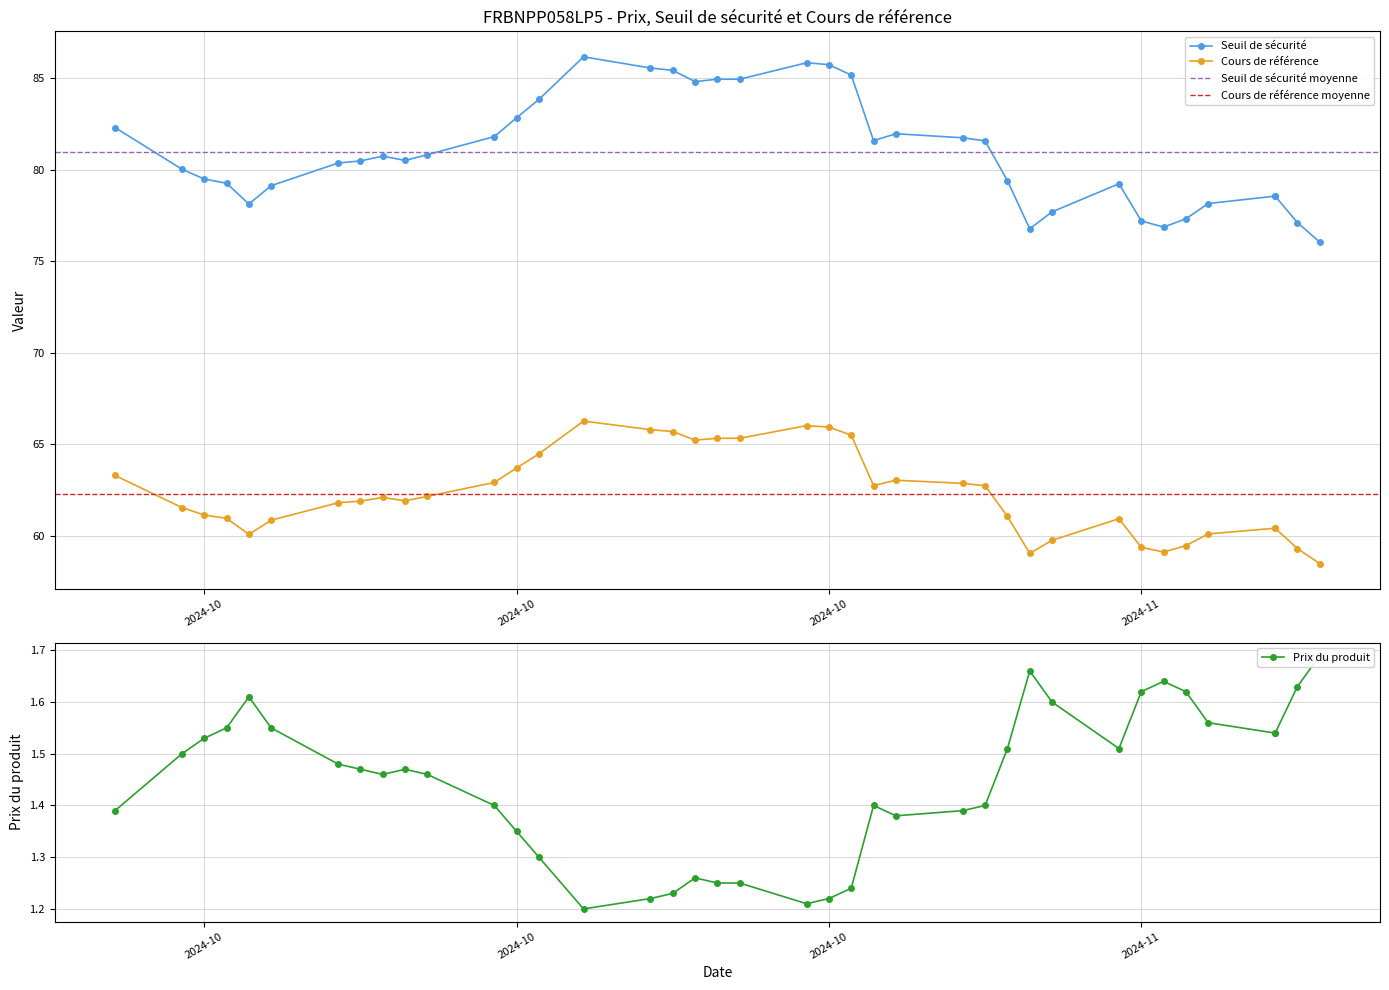

Which category has the lowest value in the Prix du produit series?

24